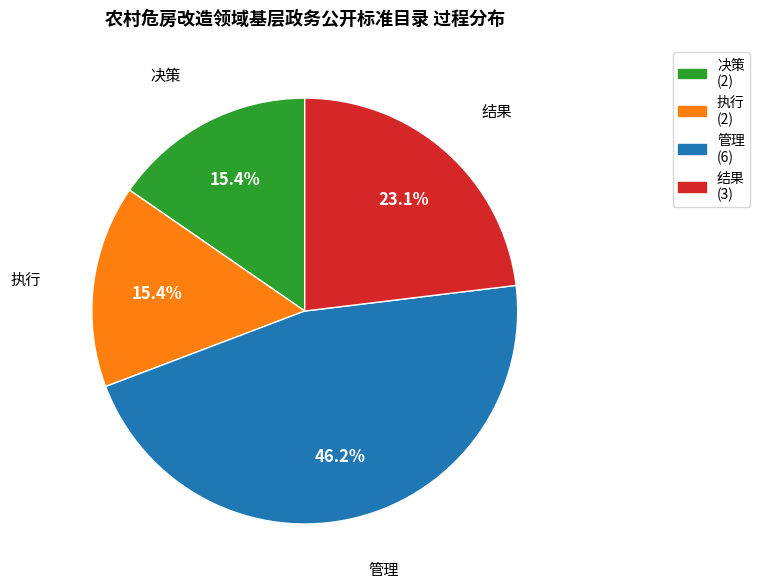

Which slice is the largest?

管理